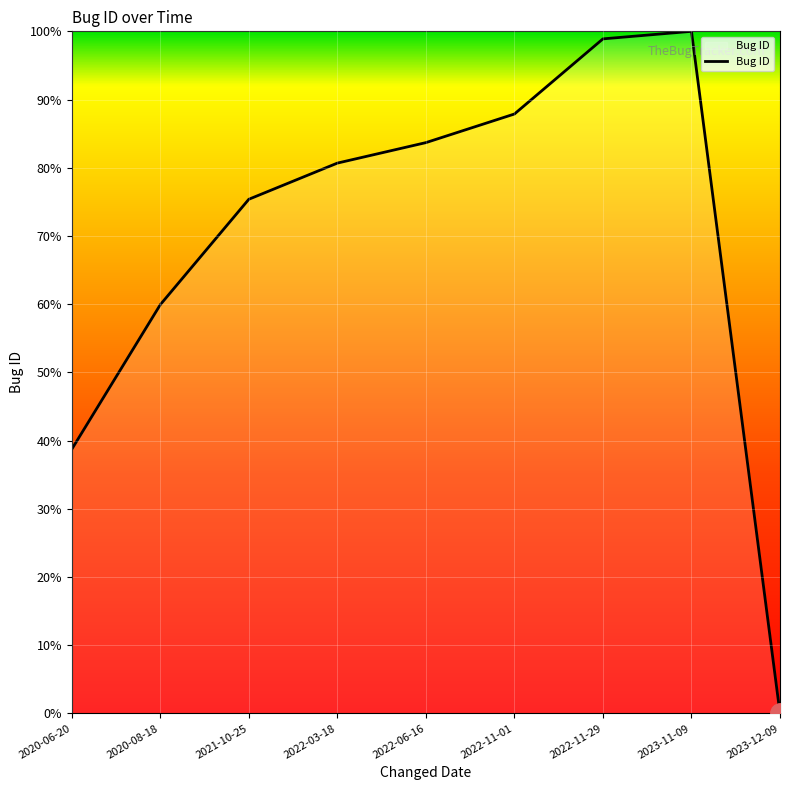

Which has a higher value, 2022-03-18 or 2022-06-16?

2022-06-16